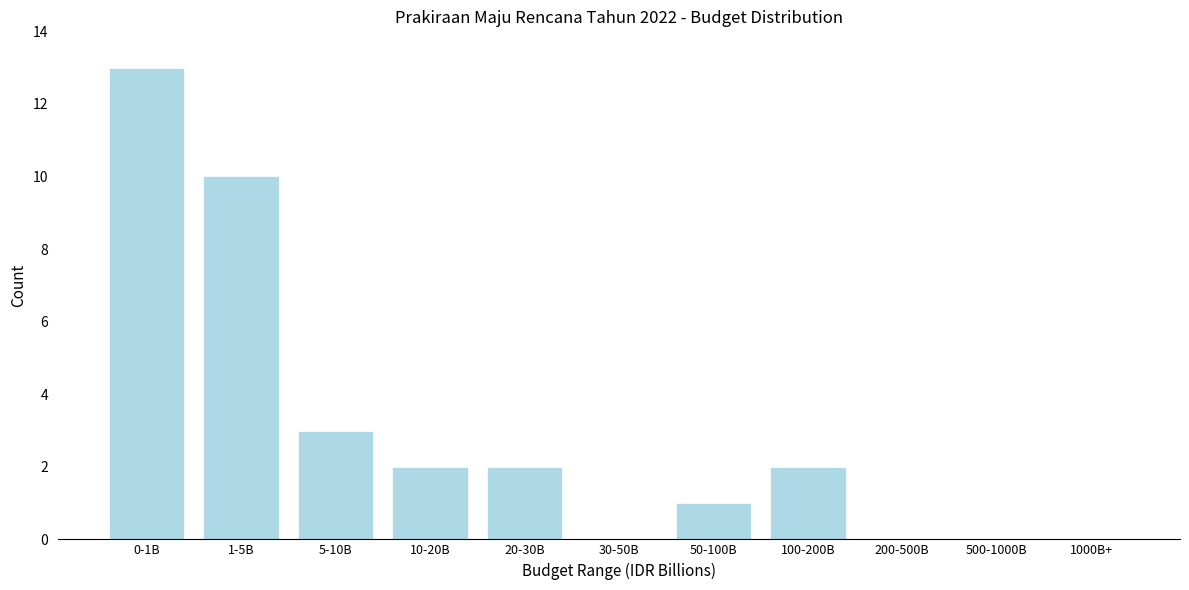

Reading left to right, extract all data points from this chart.

0-1B=13	1-5B=10	5-10B=3	10-20B=2	20-30B=2	30-50B=0	50-100B=1	100-200B=2	200-500B=0	500-1000B=0	1000B+=0